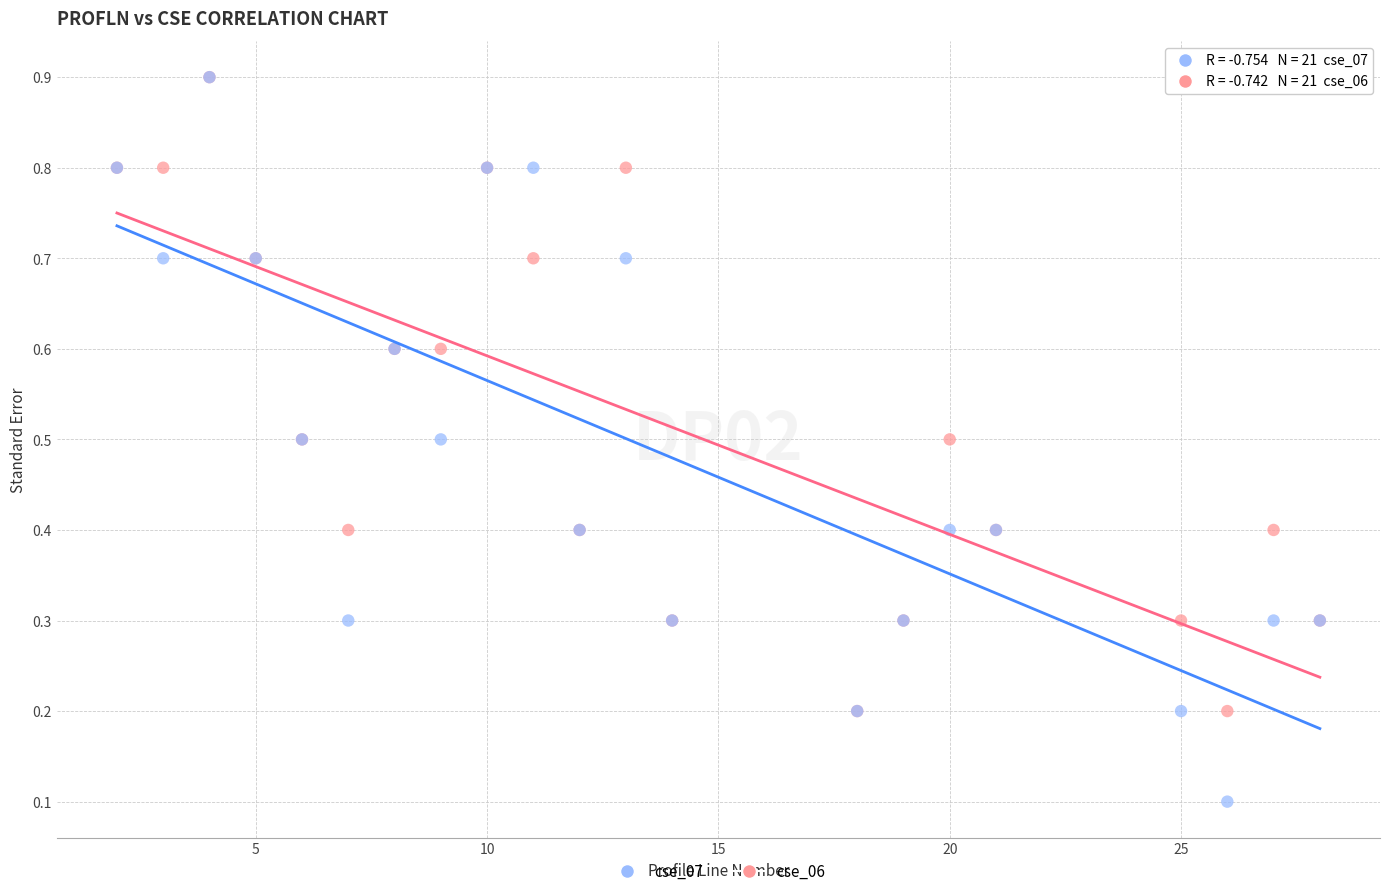

What are all the series names shown in the legend?

cse_07, cse_06